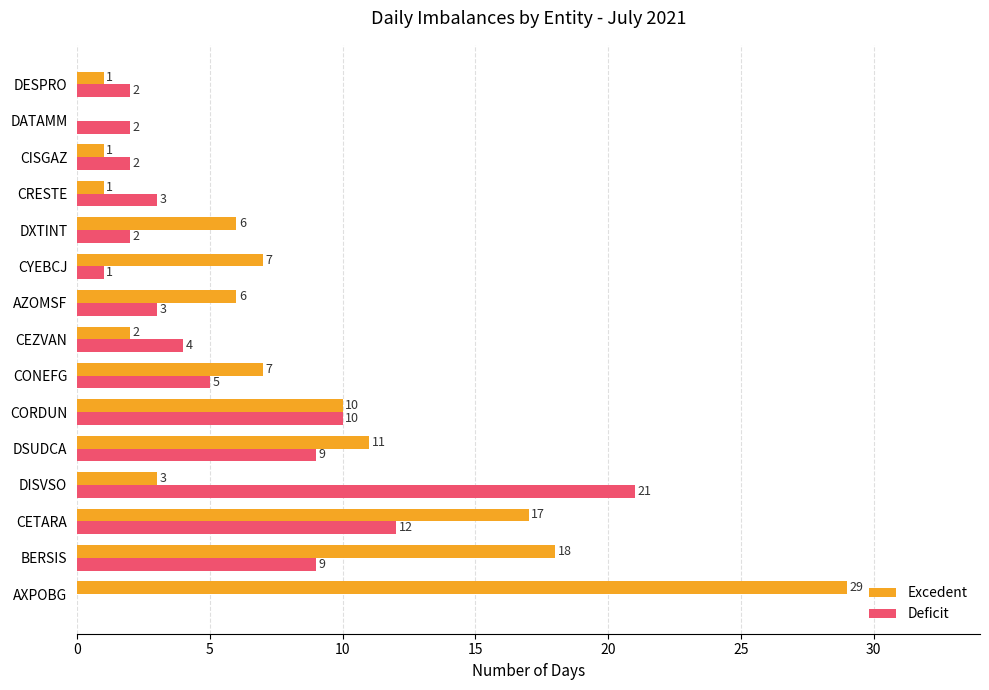

The Excedent series shows 6 at AZOMSF. True or false?

True